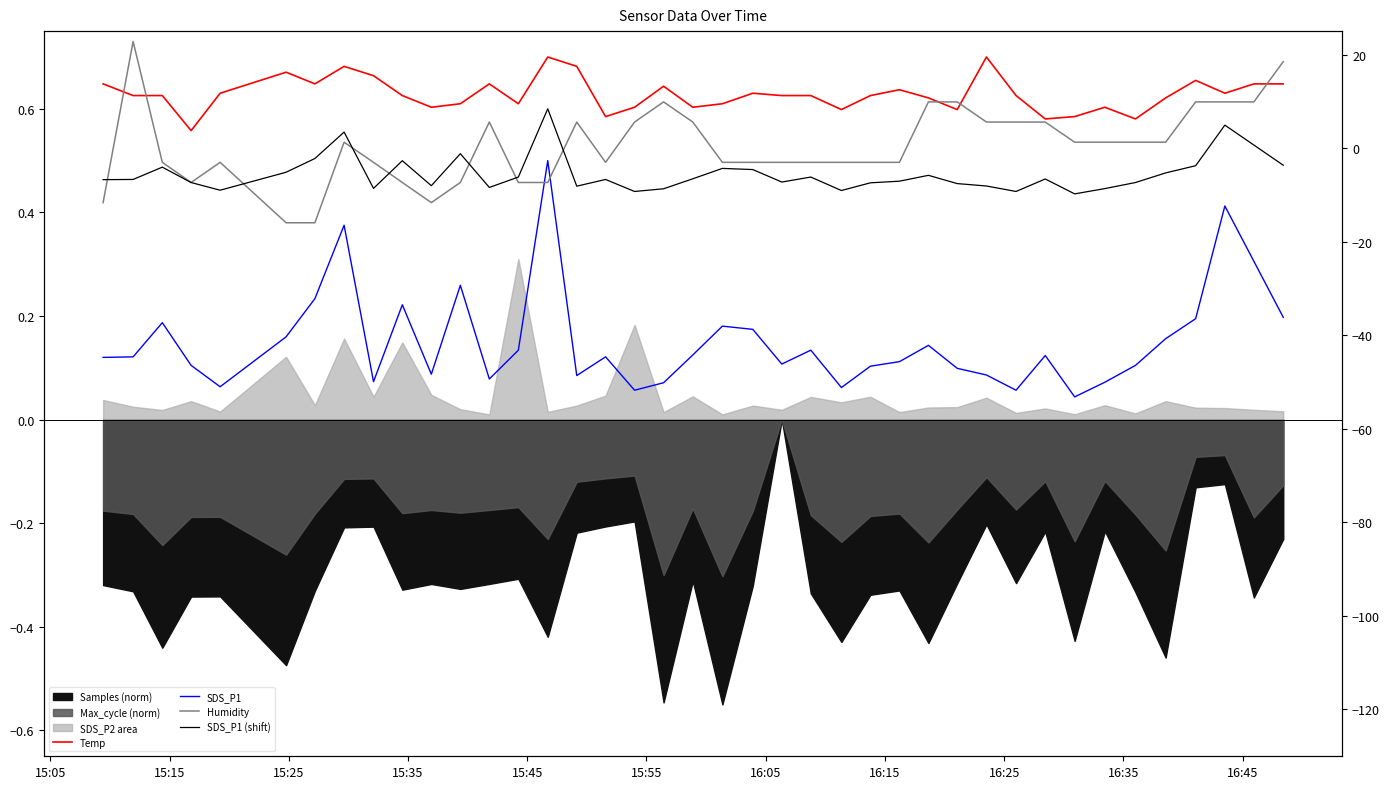

True or false: SDS_P1 (shift) has more than 1 interior local peaks.

True